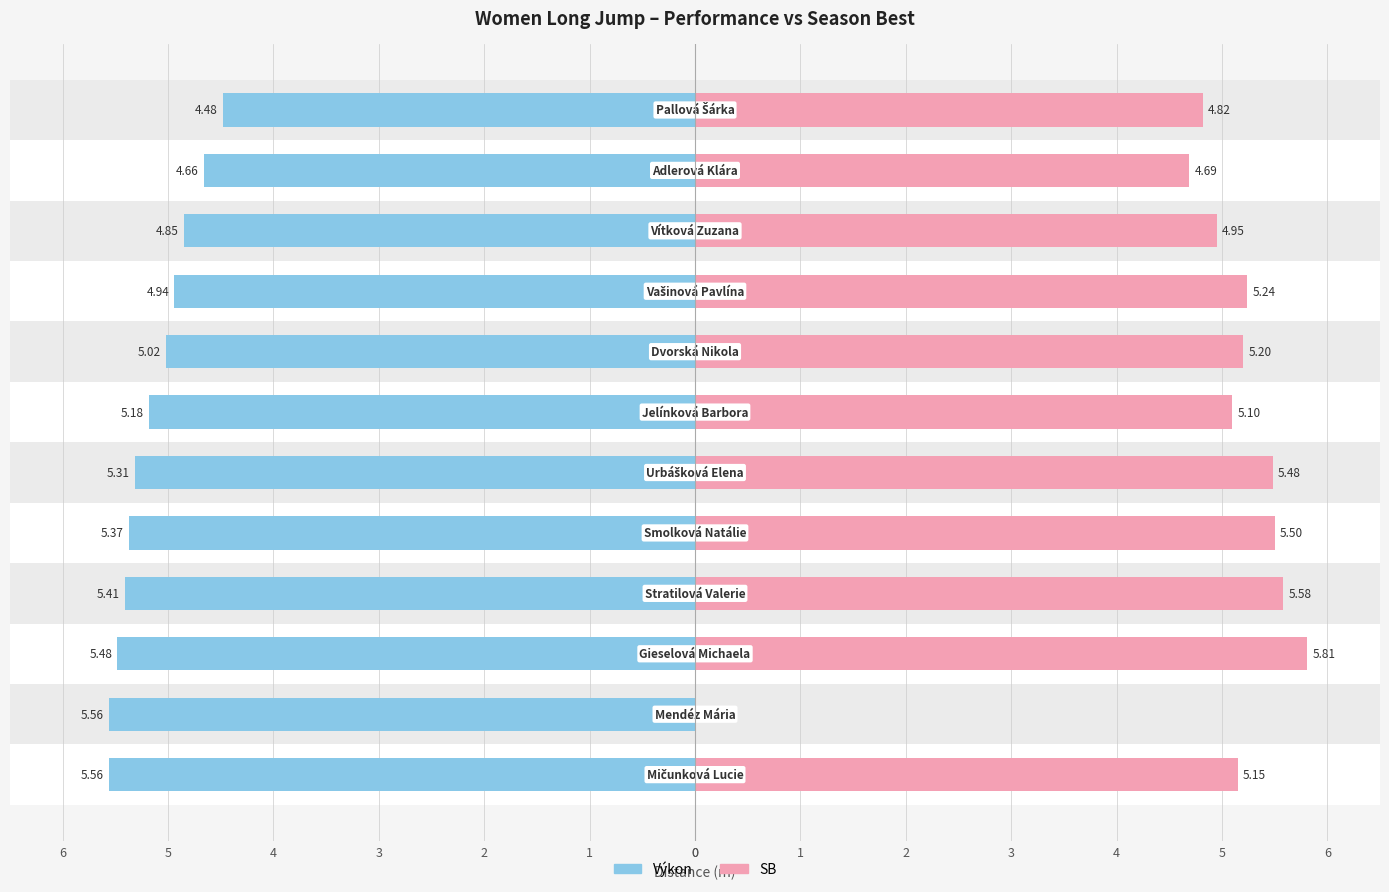

What is the difference between the highest and lowest values at 1?

5.6